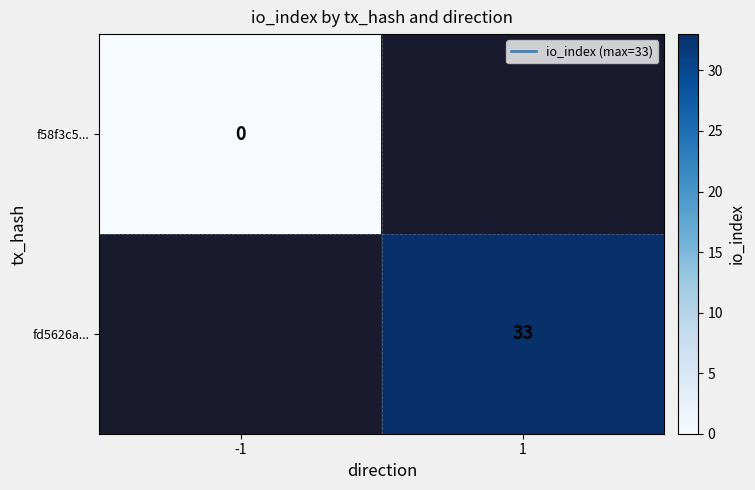

Which category has the highest value across all series?

1